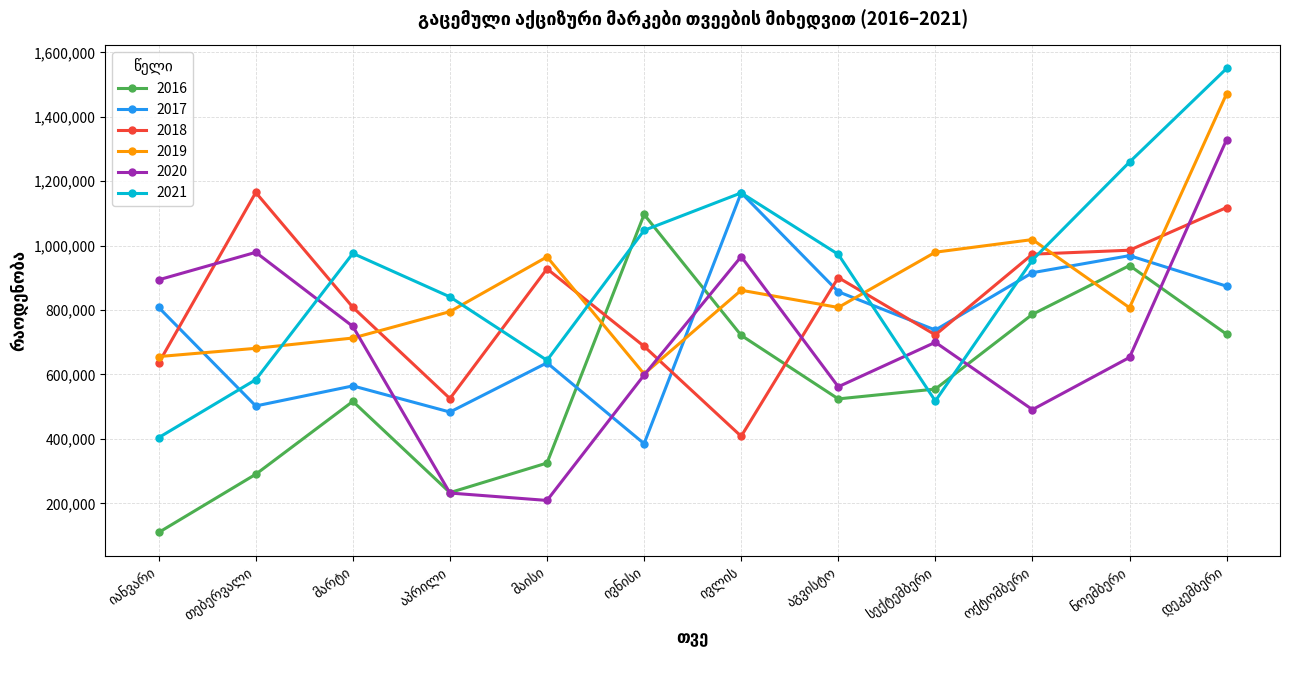

What is the greatest value displayed?

1550100